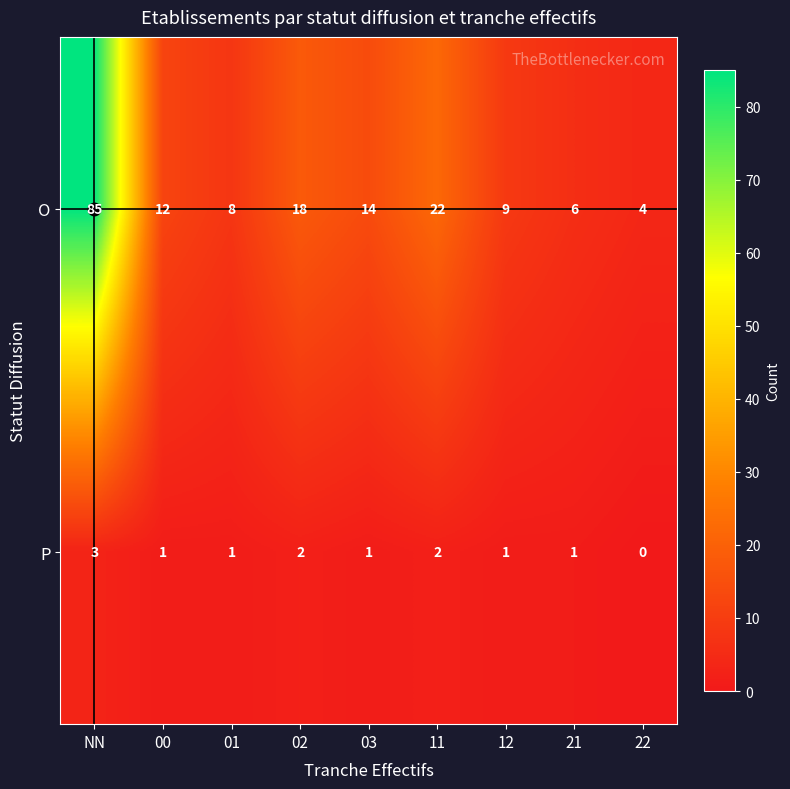

What is the total value across all series at 12?

10